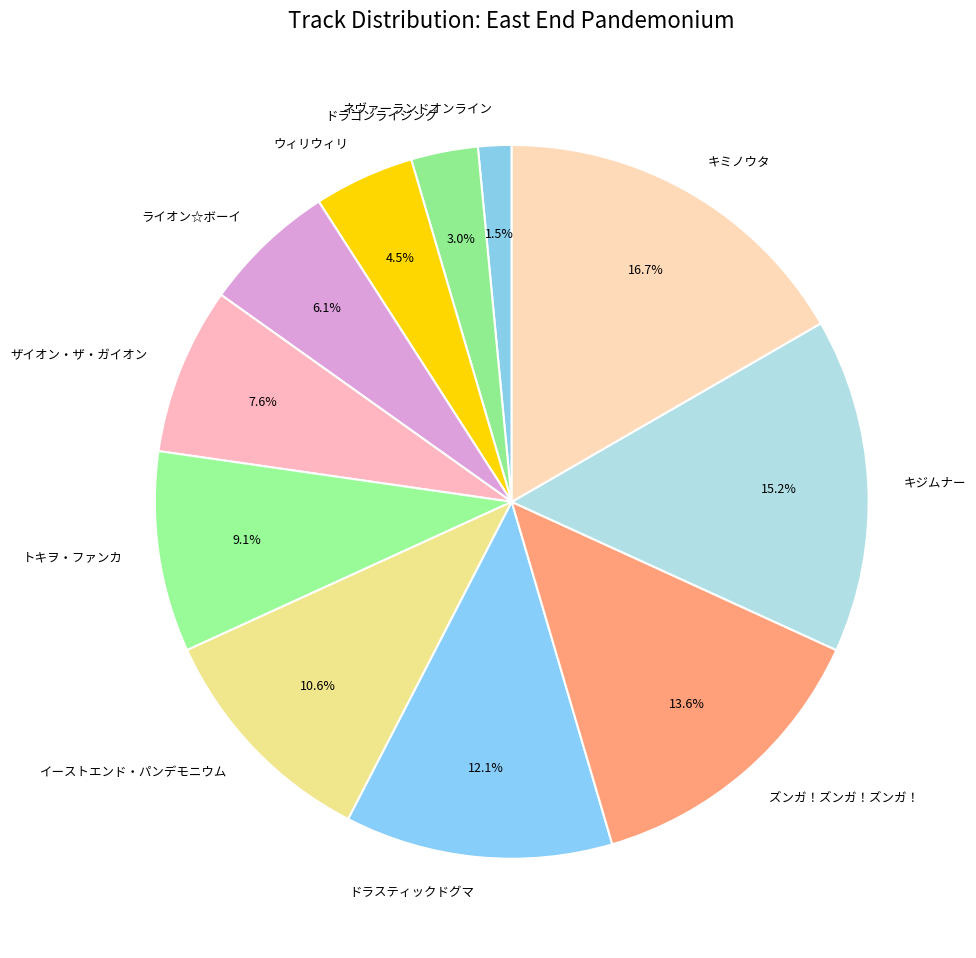

How many segments does this pie chart have?

11